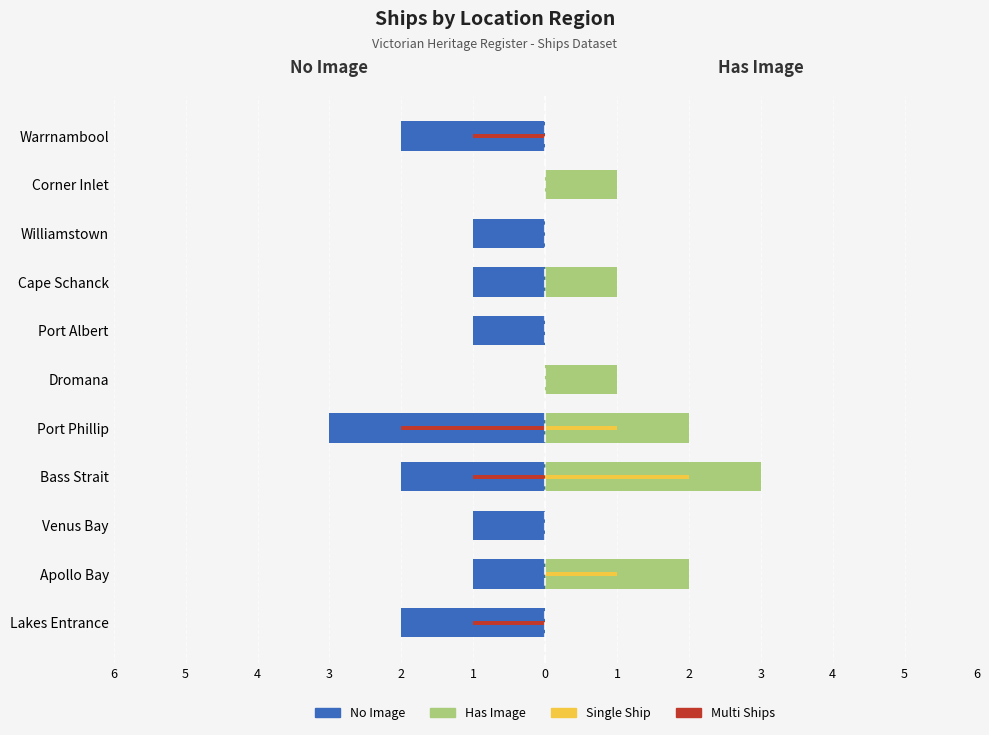

How many data points in No Image (Left) are above -1?

2